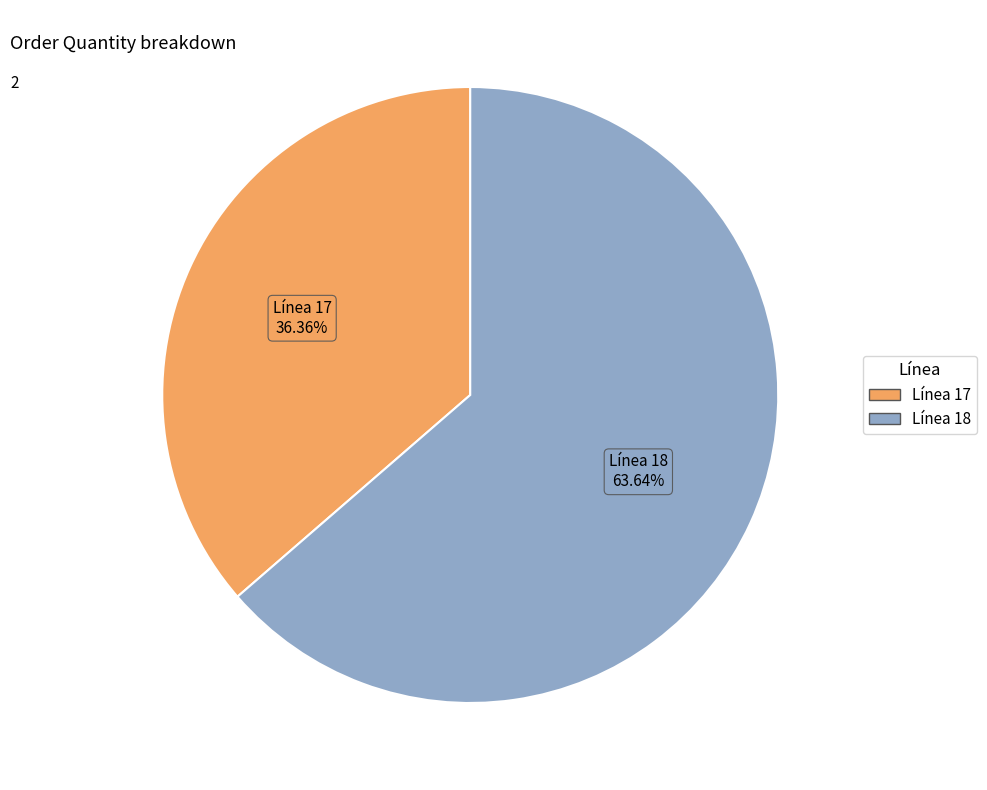

Which slice represents more than half of the pie?

Línea 18